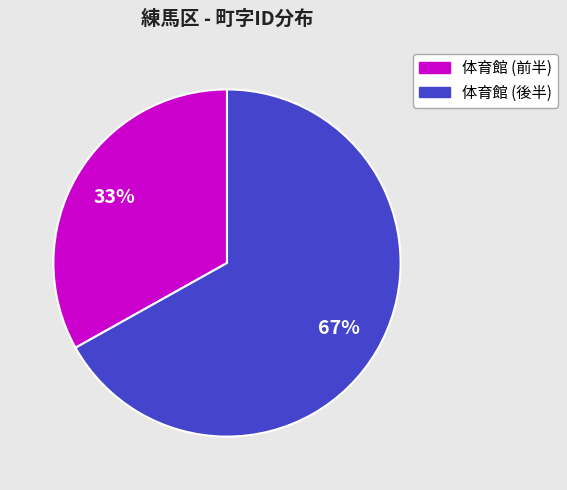

Does any single category account for the majority?

Yes